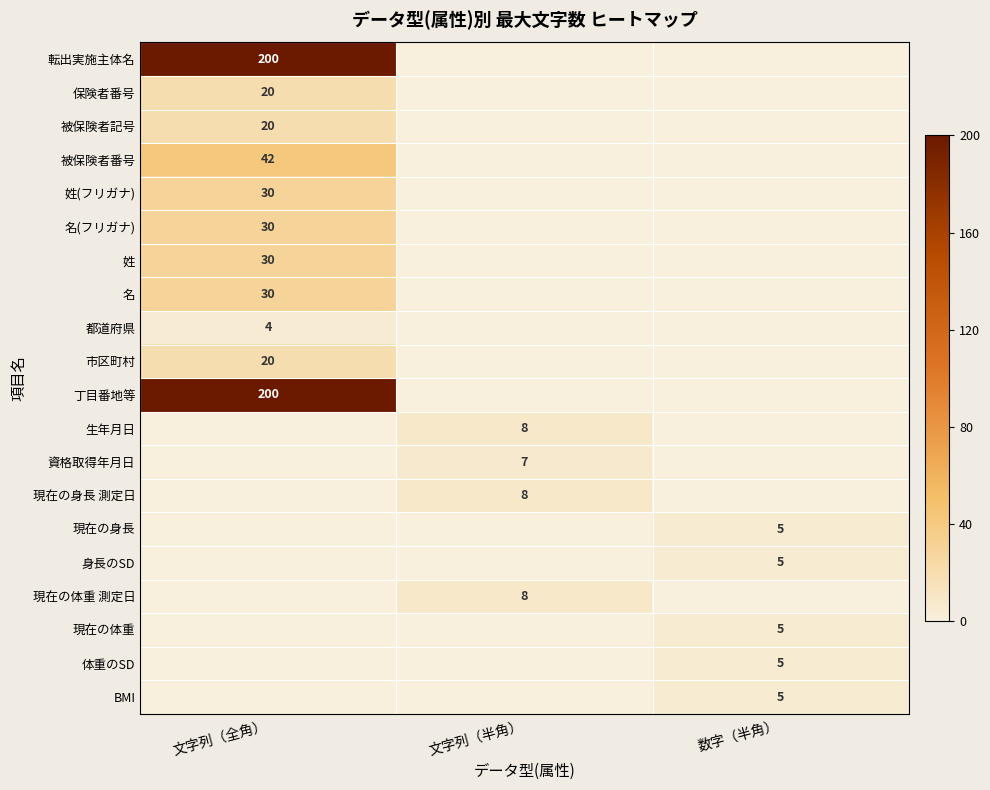

At how many categories does at least one series exceed 0?

3